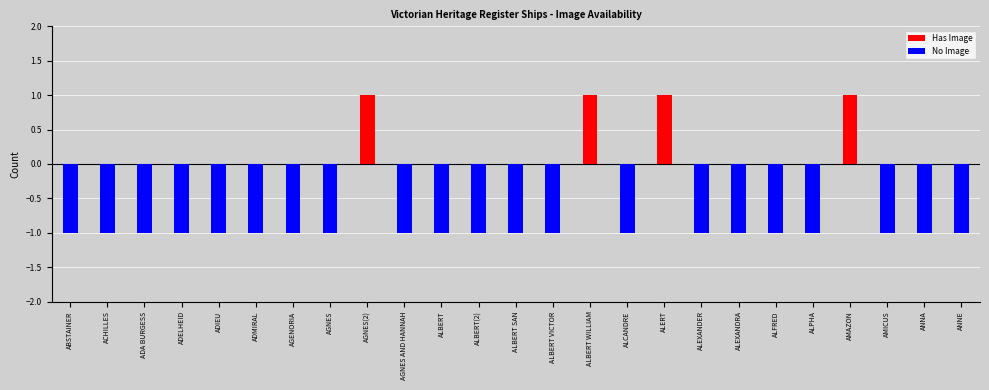

List the series in order of their peak value, highest first.

Has Image, No Image